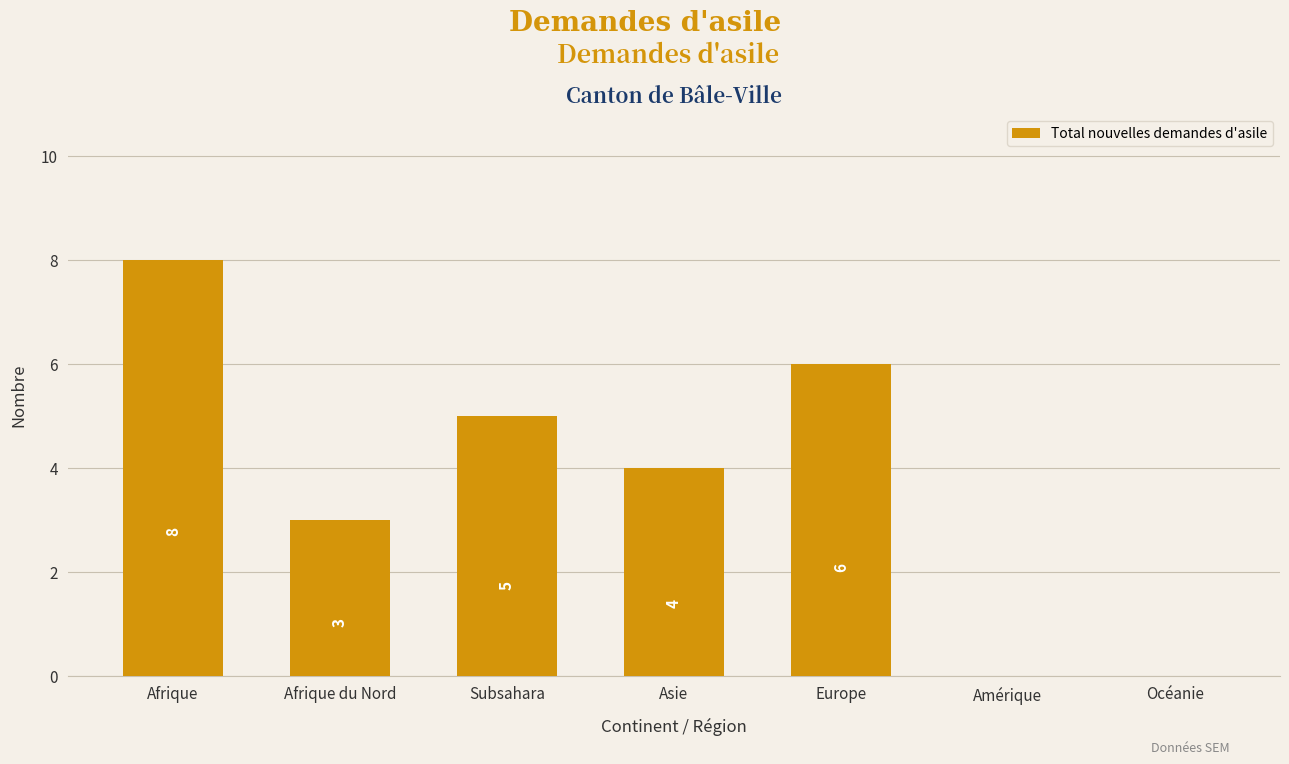

At which category does the chart reach its peak across all series?

Afrique